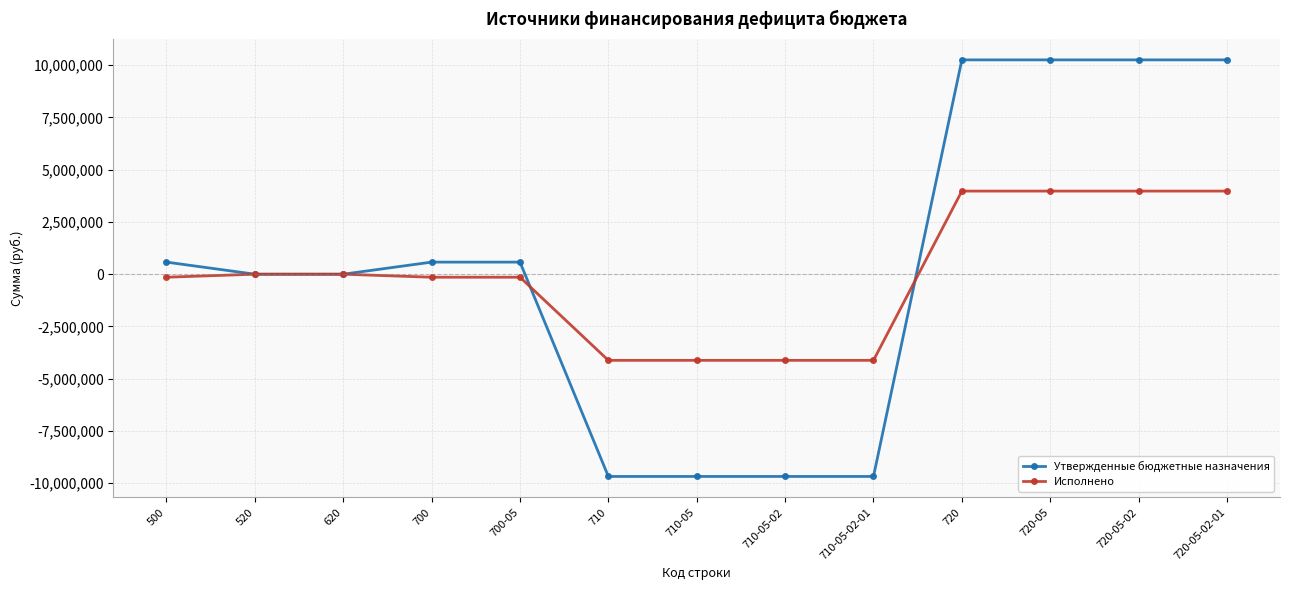

What is the sum of the Исполнено values at 720-05-02-01 and 710-05?

-144554.0